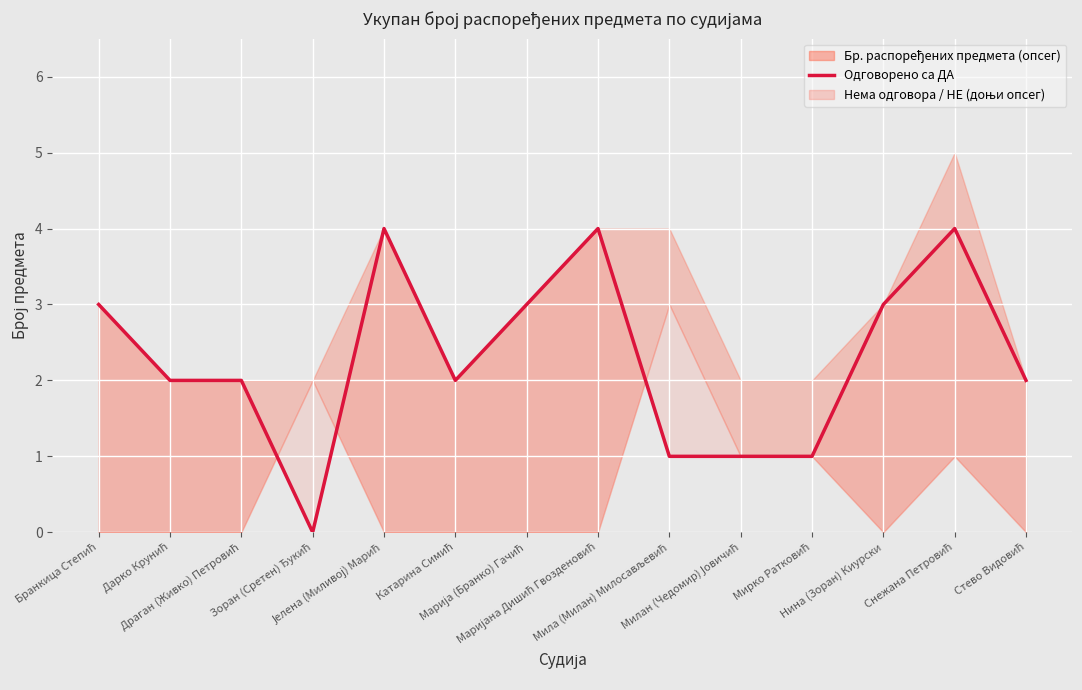

At which label is the value closest to 2?

Дарко Крунић